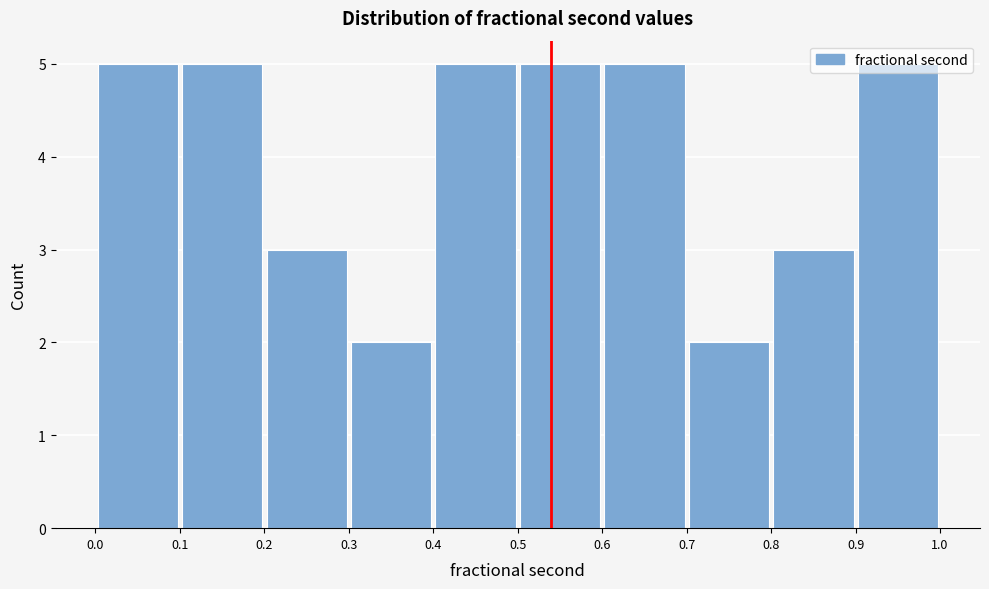

Reading left to right, transcribe this chart: for each bar, give the range it covers on the x-axis and its height. The values are not printed on the chart, so give them approximately, as read against the axis.

0.0 to 0.1: 5
0.1 to 0.2: 5
0.2 to 0.3: 3
0.3 to 0.4: 2
0.4 to 0.5: 5
0.5 to 0.6: 5
0.6 to 0.7: 5
0.7 to 0.8: 2
0.8 to 0.9: 3
0.9 to 1.0: 5